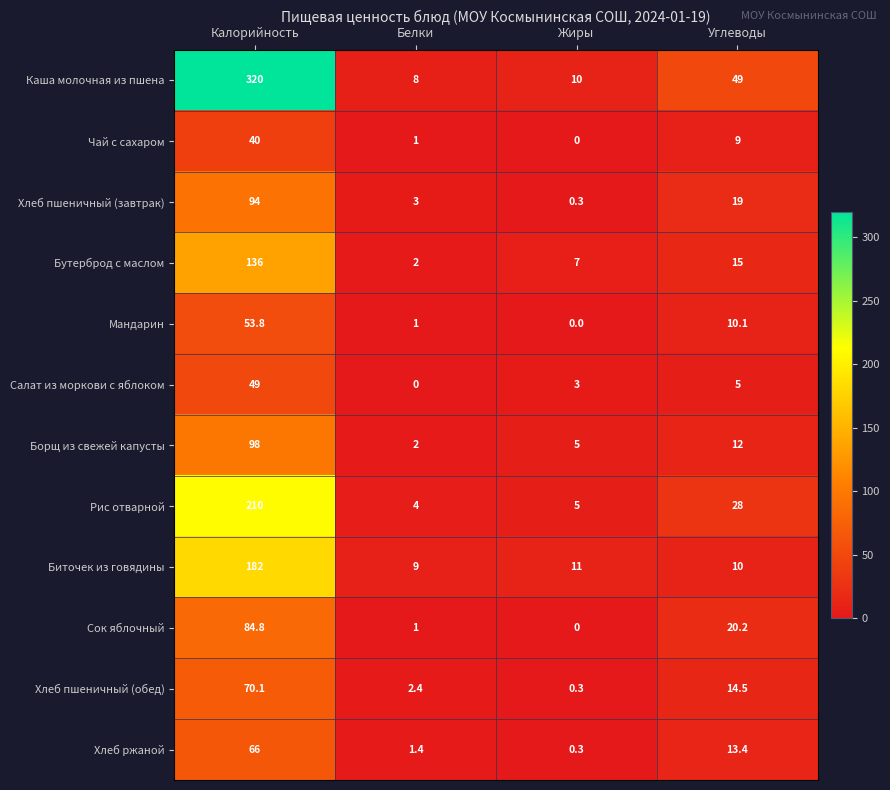

True or false: Салат из моркови с яблоком has a value of 5.0 at Углеводы.

True